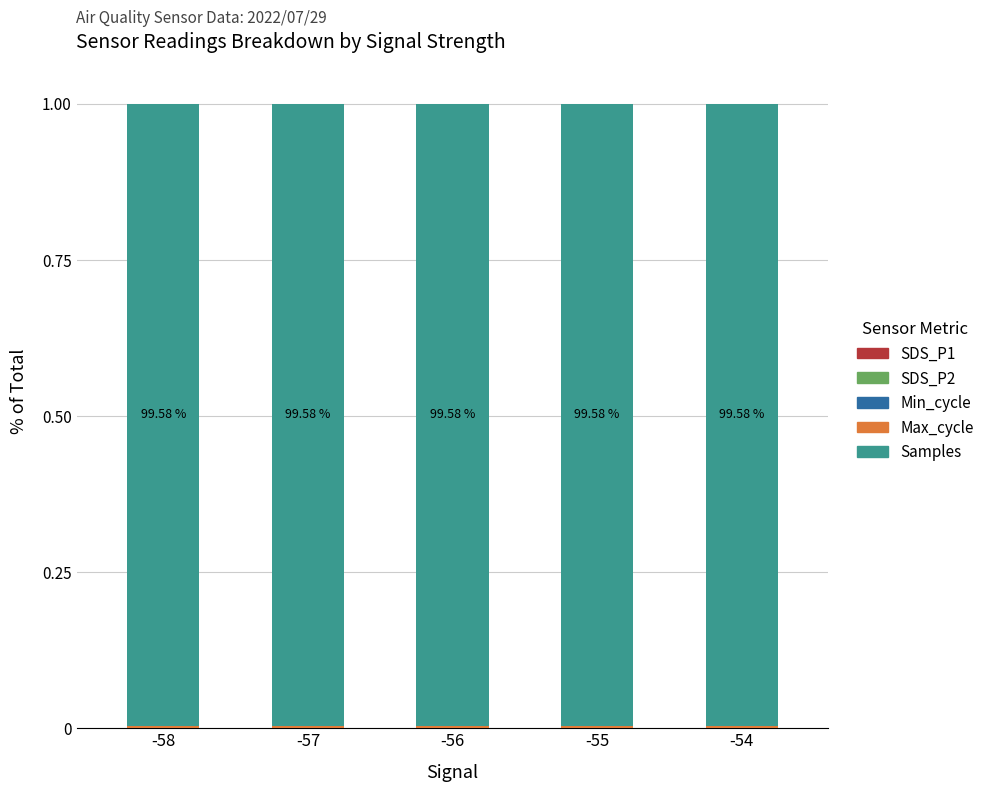

How many series are shown in this chart?

5